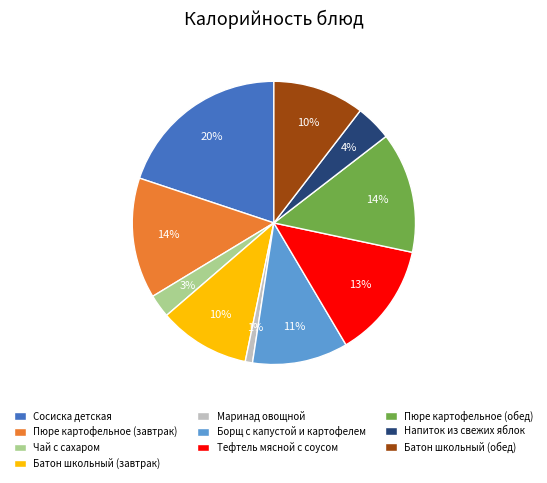

What is the smallest slice in the pie chart?

Маринад овощной